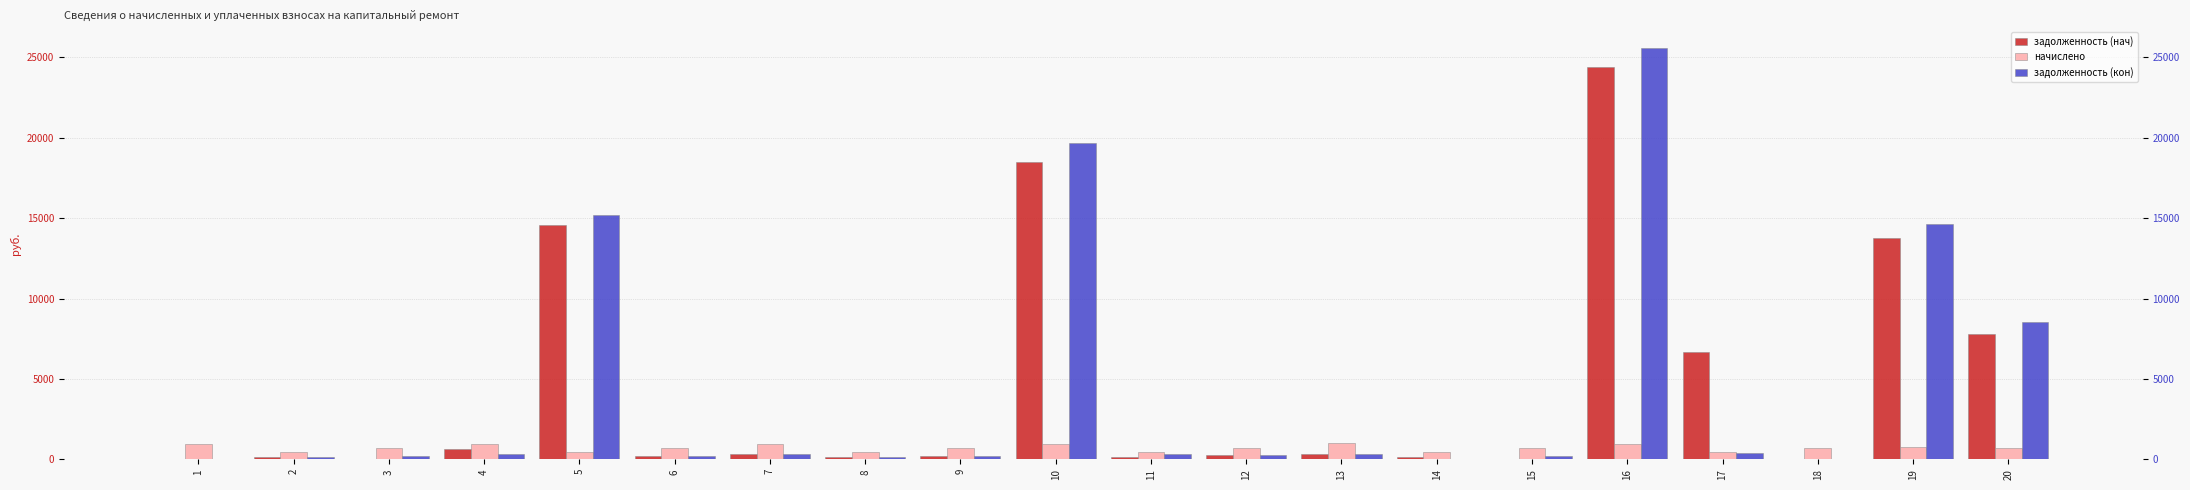

At which category is the sum across all series the highest?

16